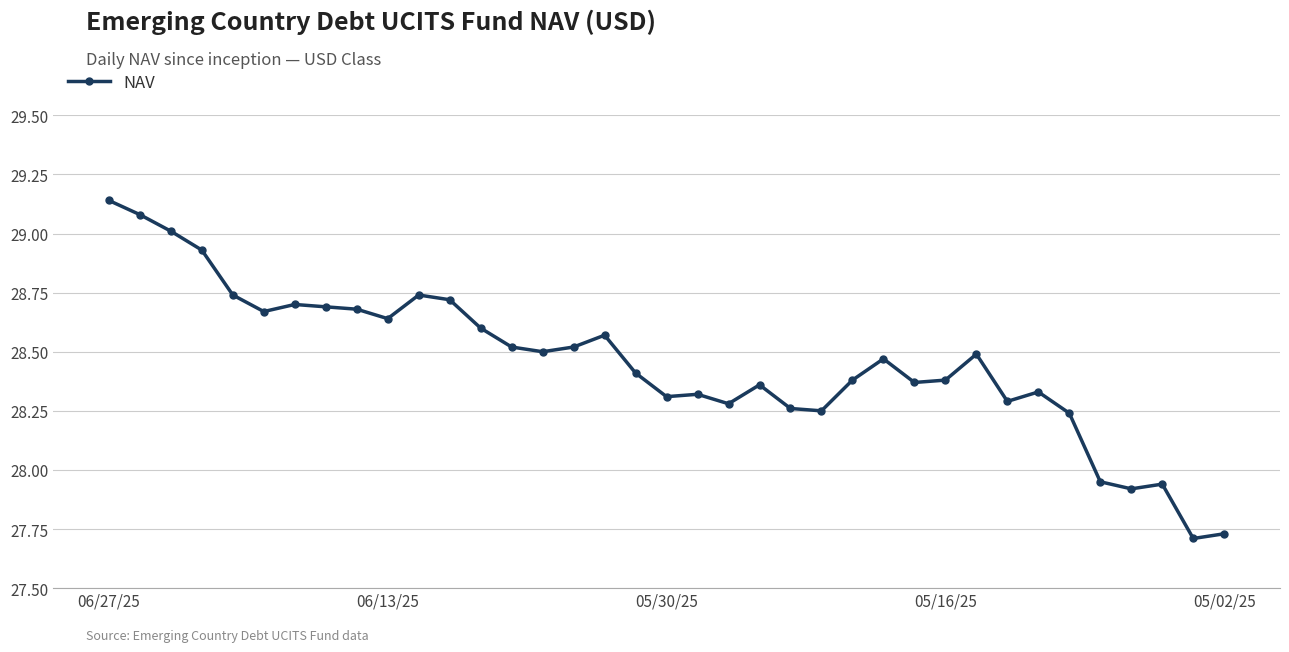

True or false: the data has more than 1 interior local peaks.

True